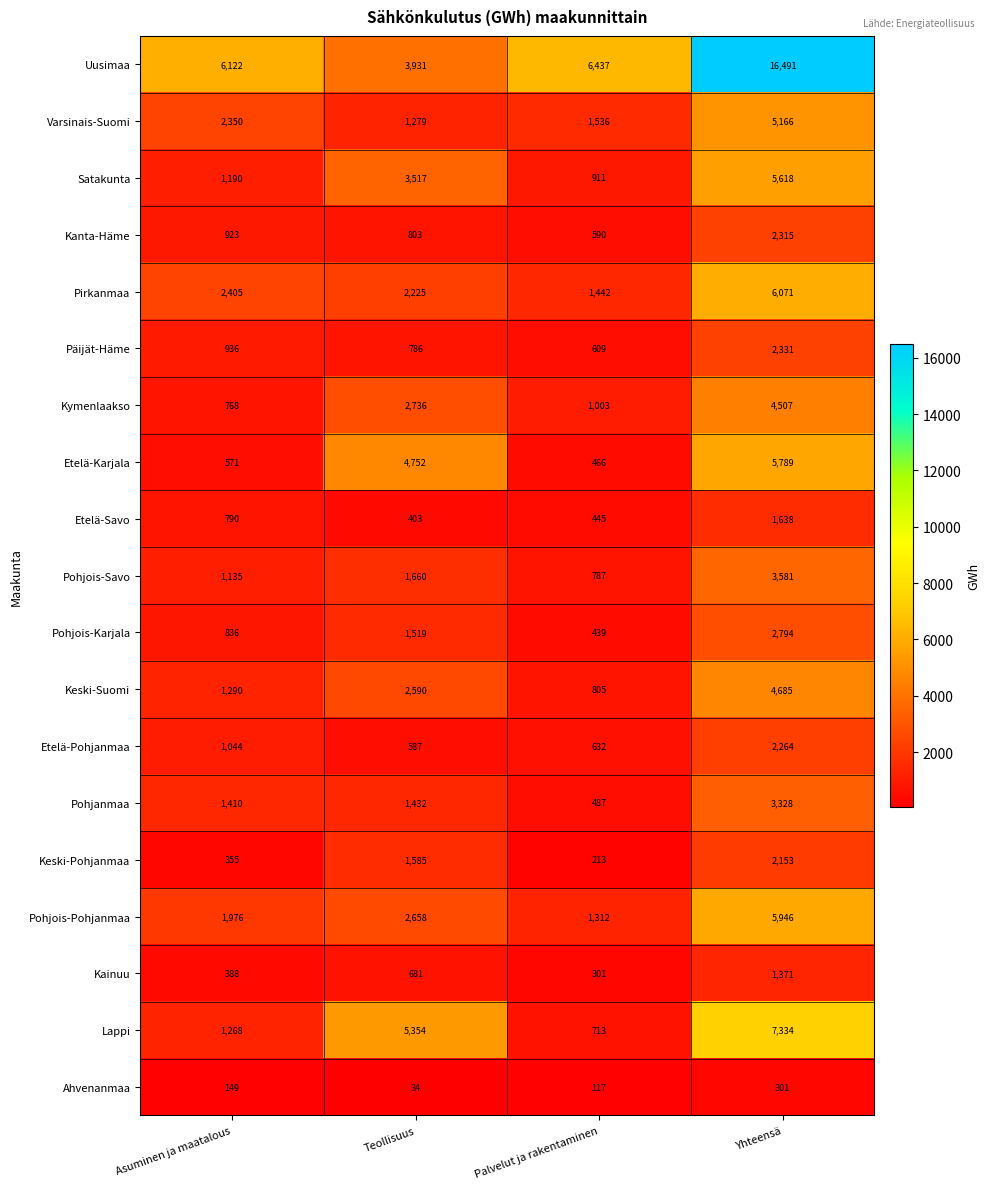

What value does the Ahvenanmaa series have at Asuminen ja maatalous, to the nearest 50?

150